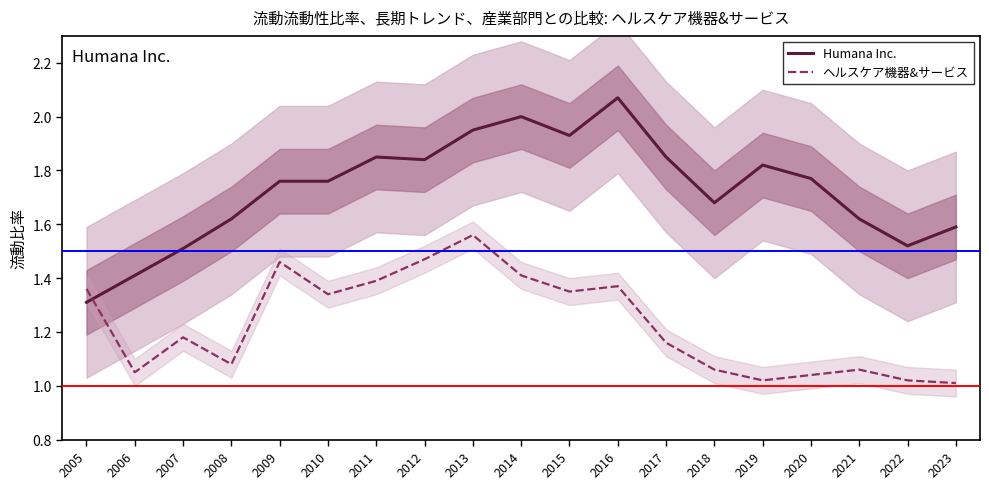

List the series in order of their peak value, lowest first.

ヘルスケア機器&サービス, Humana Inc.